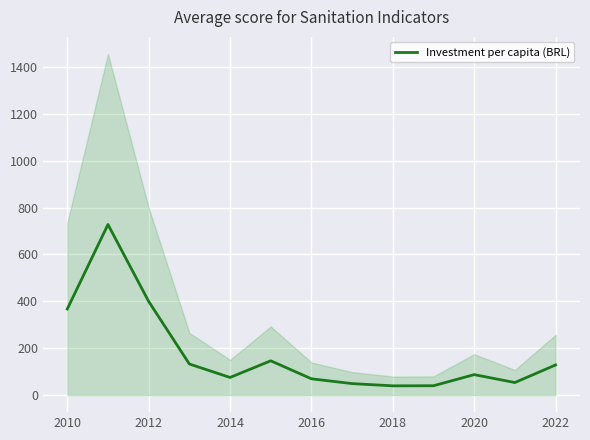

The value of Investment per capita (BRL) at 2010 is 367.2. True or false?

True